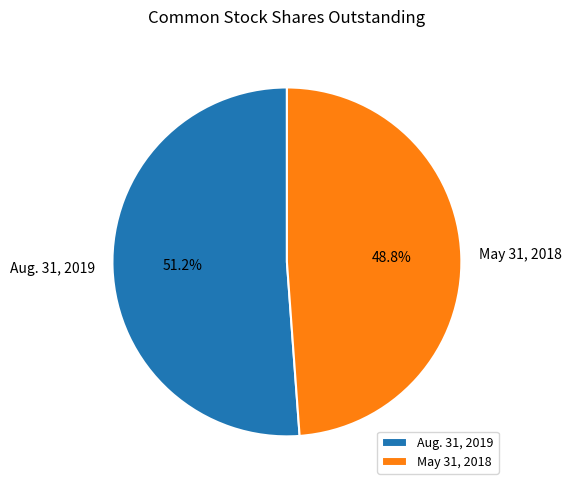

Is it true that May 31, 2018 is 36% of the pie?

False